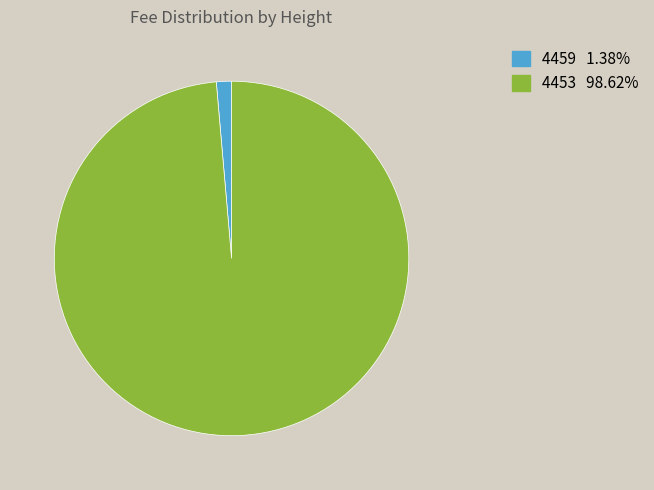

Is the sum of 4459 and 4453 greater than half?

Yes